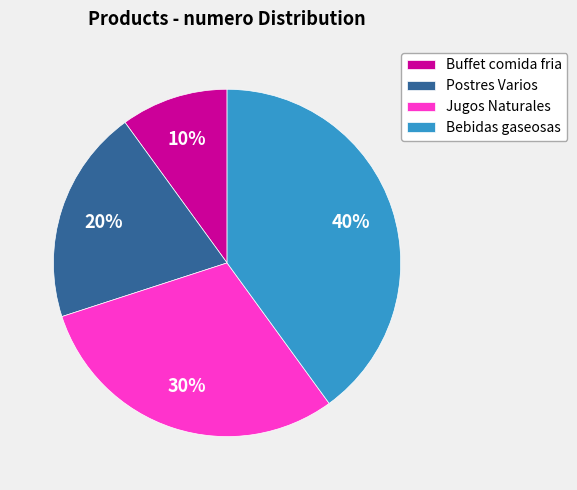

To the nearest percent, what percentage of the pie is Jugos Naturales?

30%